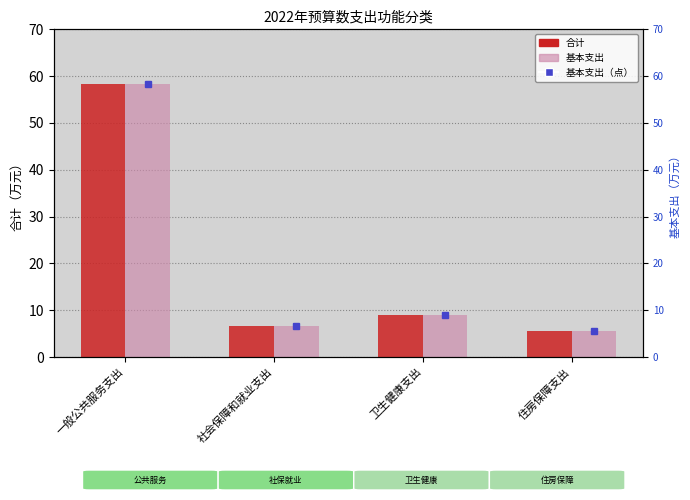

Rank the series at 卫生健康支出 from highest to lowest value.

合计, 基本支出